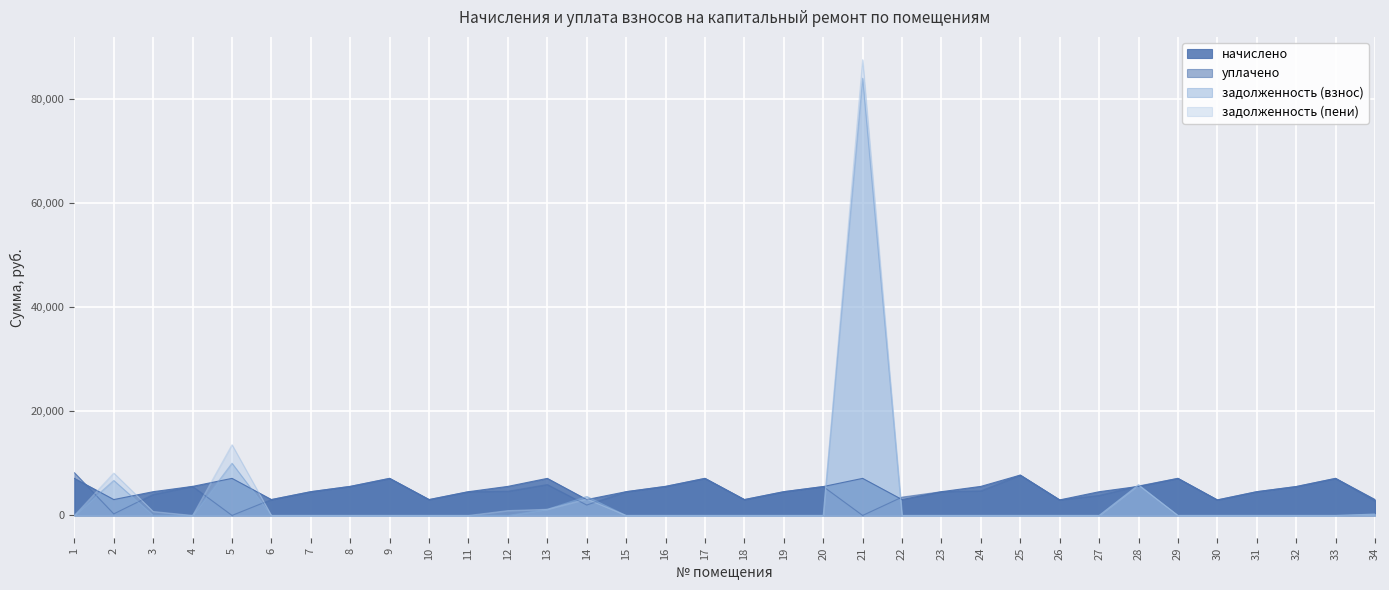

How many interior local valleys does the задолженность (пени) series have?

1